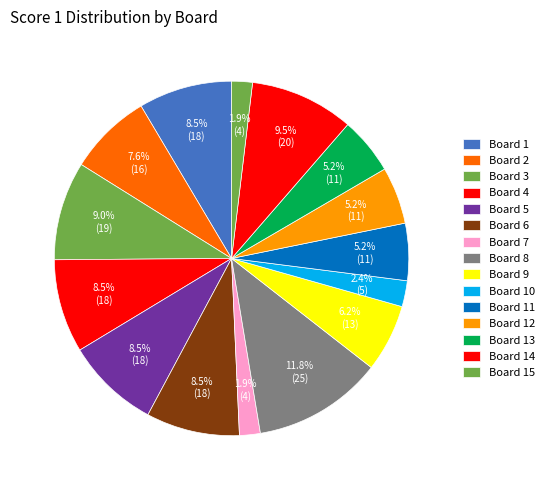

Approximately how many times larger is the value at Board 12 compared to Board 11?

1.0